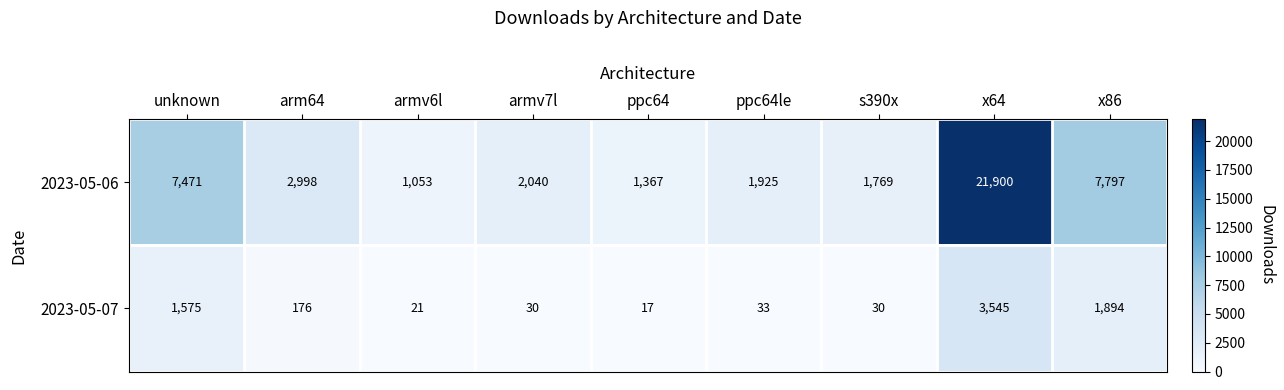

At which category does the chart reach its peak across all series?

x64